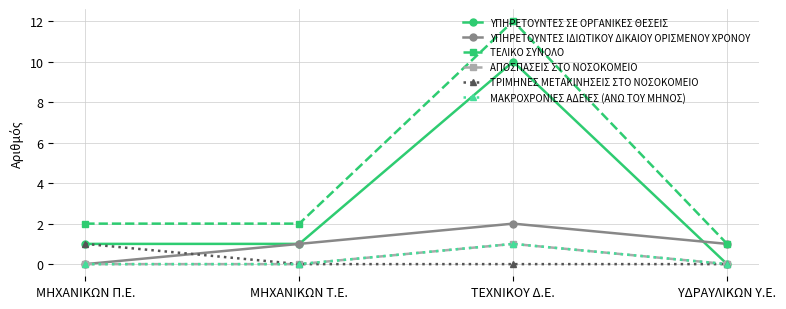

At ΜΗΧΑΝΙΚΩΝ Π.Ε., list the series in order from largest to smallest.

ΤΕΛΙΚΟ ΣΥΝΟΛΟ, ΥΠΗΡΕΤΟΥΝΤΕΣ ΣΕ ΟΡΓΑΝΙΚΕΣ ΘΕΣΕΙΣ, ΤΡΙΜΗΝΕΣ ΜΕΤΑΚΙΝΗΣΕΙΣ ΣΤΟ ΝΟΣΟΚΟΜΕΙΟ, ΥΠΗΡΕΤΟΥΝΤΕΣ ΙΔΙΩΤΙΚΟΥ ΔΙΚΑΙΟΥ ΟΡΙΣΜΕΝΟΥ ΧΡΟΝΟΥ, ΑΠΟΣΠΑΣΕΙΣ ΣΤΟ ΝΟΣΟΚΟΜΕΙΟ, ΜΑΚΡΟΧΡΟΝΙΕΣ ΑΔΕΙΕΣ (ΑΝΩ ΤΟΥ ΜΗΝΟΣ)